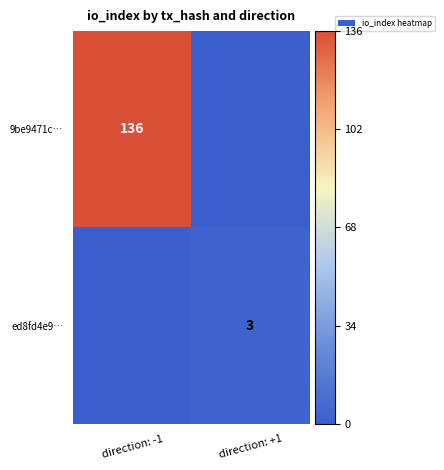

Is the value of ed8fd4e9… at direction: +1 greater than the value of 9be9471c… at direction: -1?

No